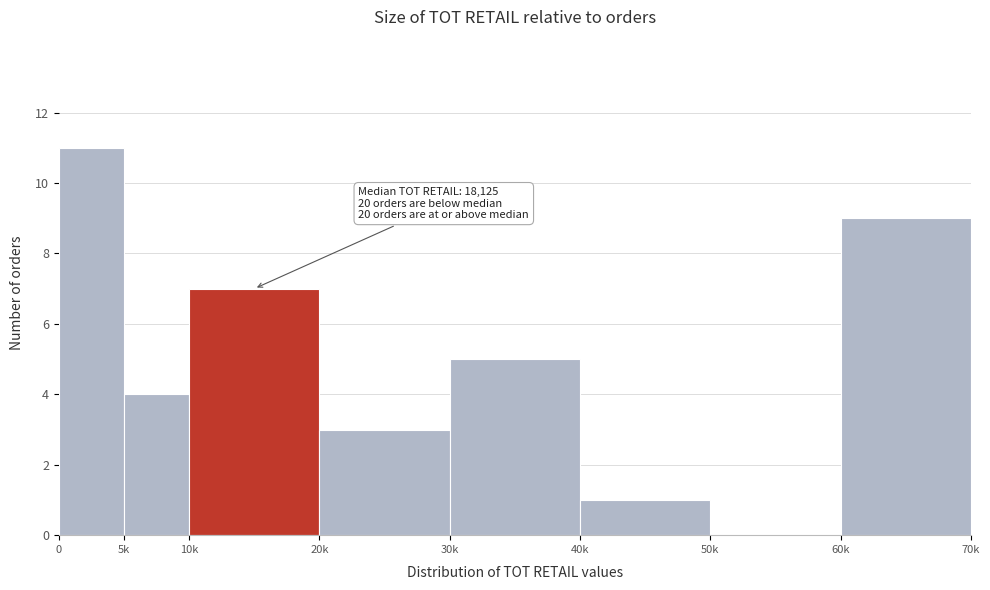

Reading left to right, transcribe all the data shown in this chart.

0=11	5k=4	10k=7	20k=3	30k=5	40k=1	50k=0	60k=9